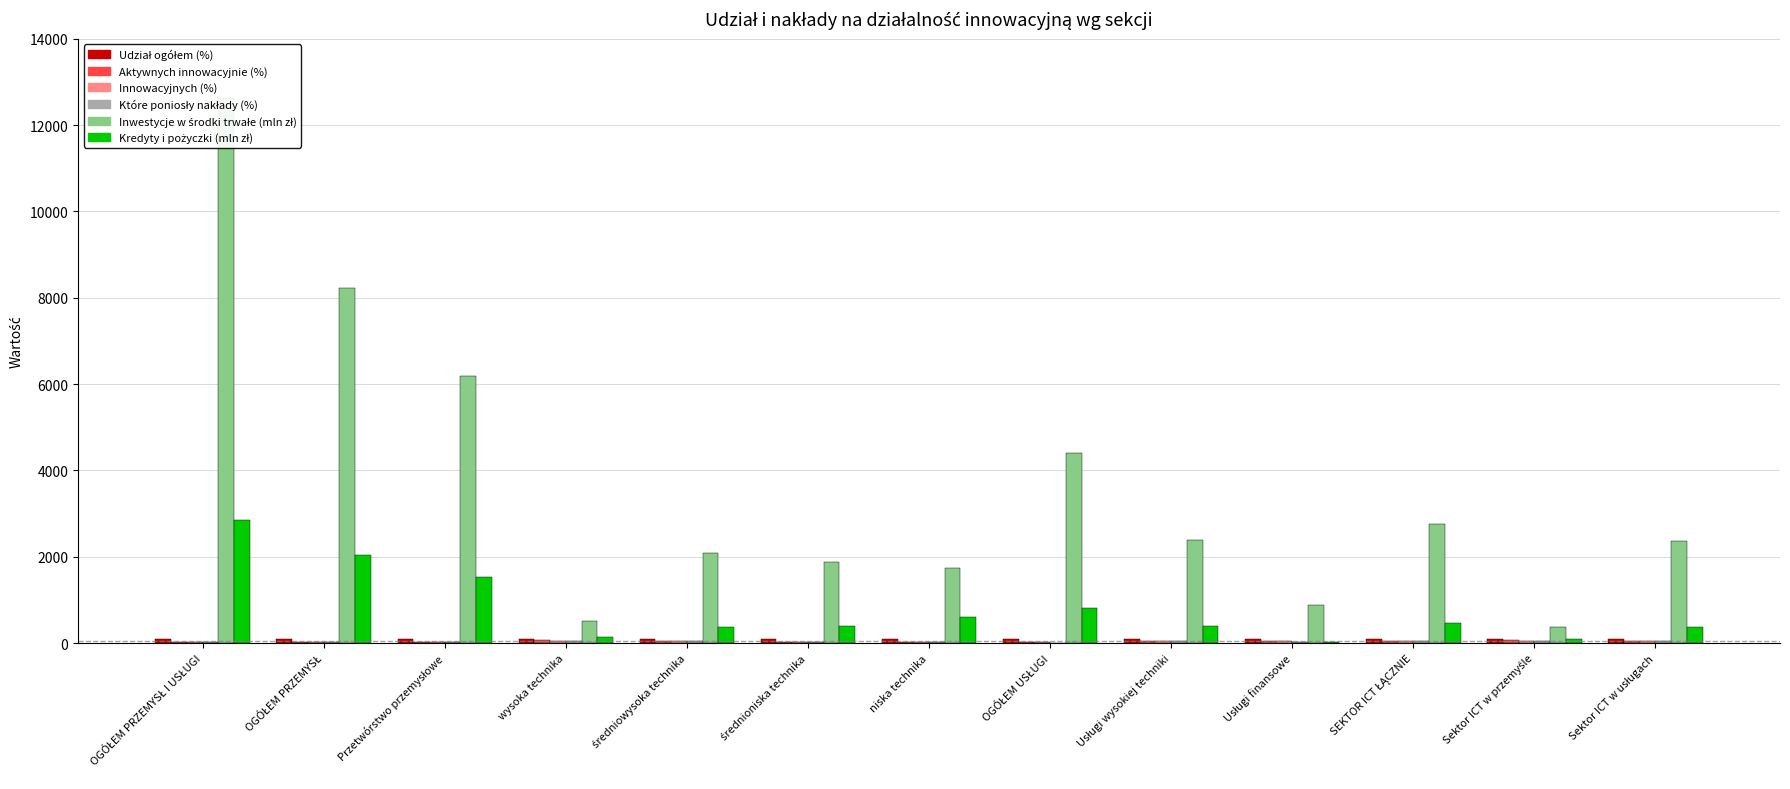

What is the maximum value shown in the chart?

12635.4